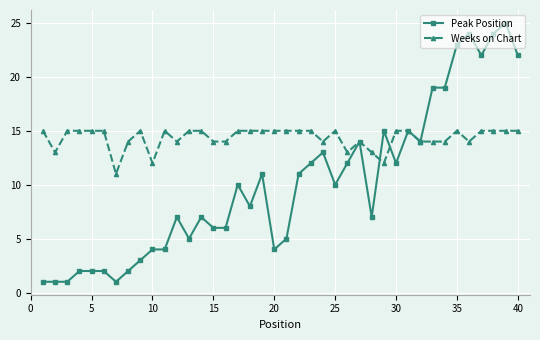

What is the minimum value shown in the chart?

1